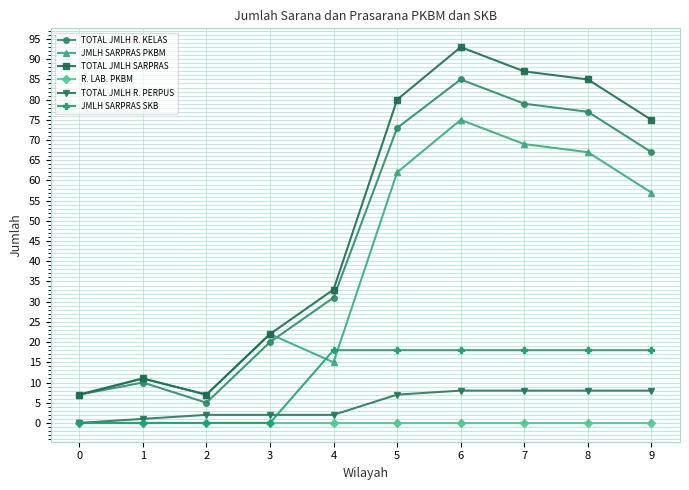

What is the total value across all series at 9?

225